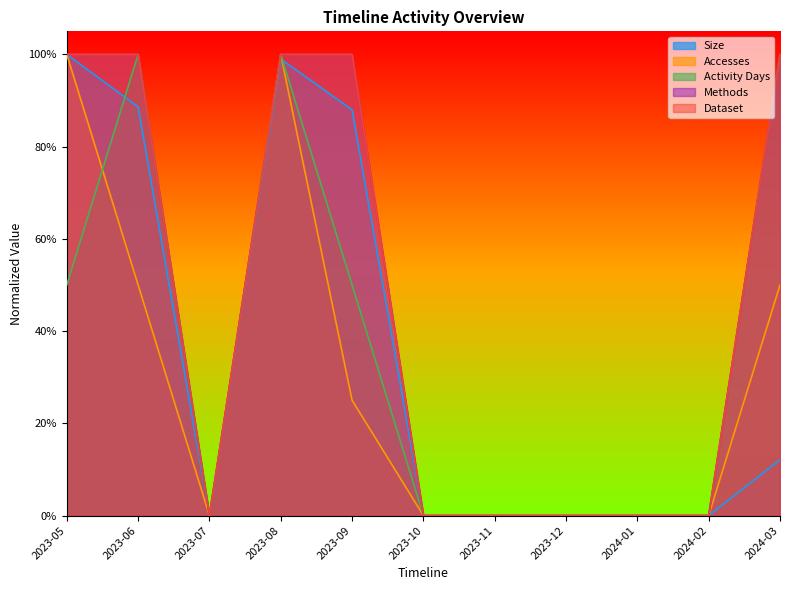

At which label does Methods reach its peak?

2023-05